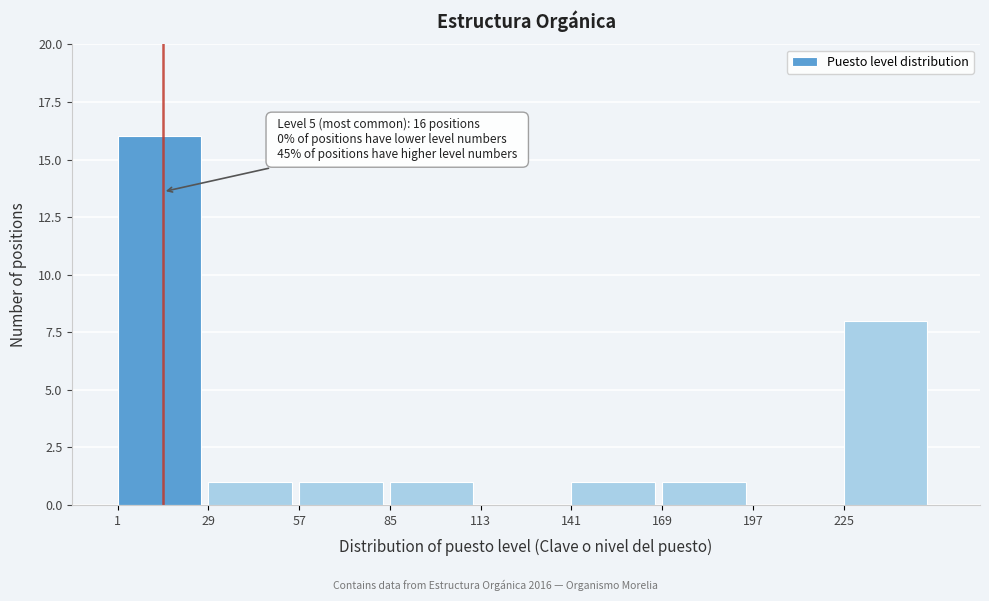

Which range on the x-axis has the tallest bar?

1 to 29